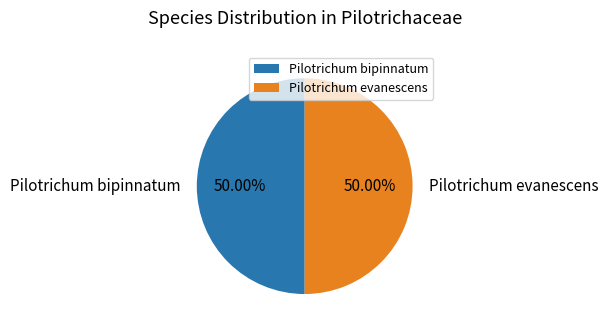

To the nearest percent, what is the combined percentage of Pilotrichum evanescens and Pilotrichum bipinnatum?

100%